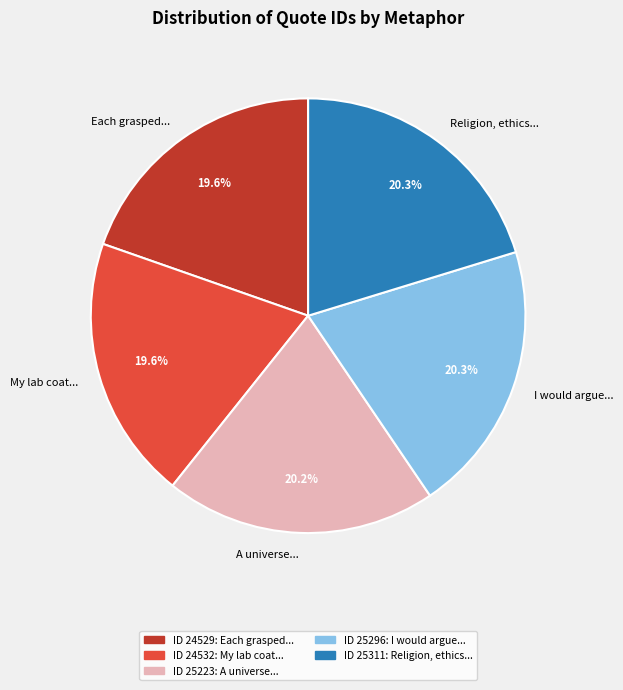

Is there any slice that represents more than half of the pie?

No